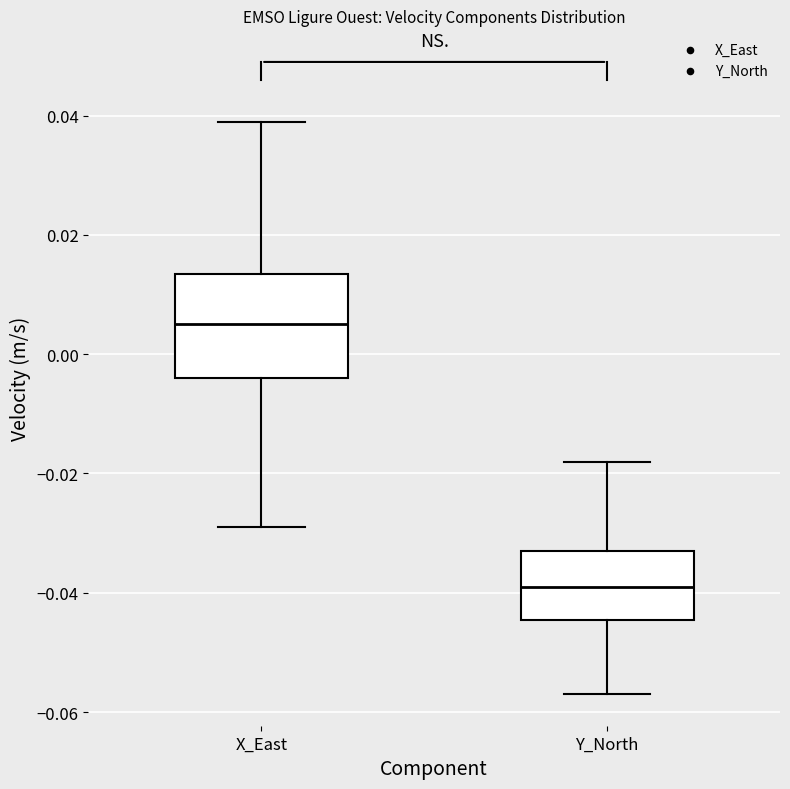

Which box has the lowest median line?

Y_North